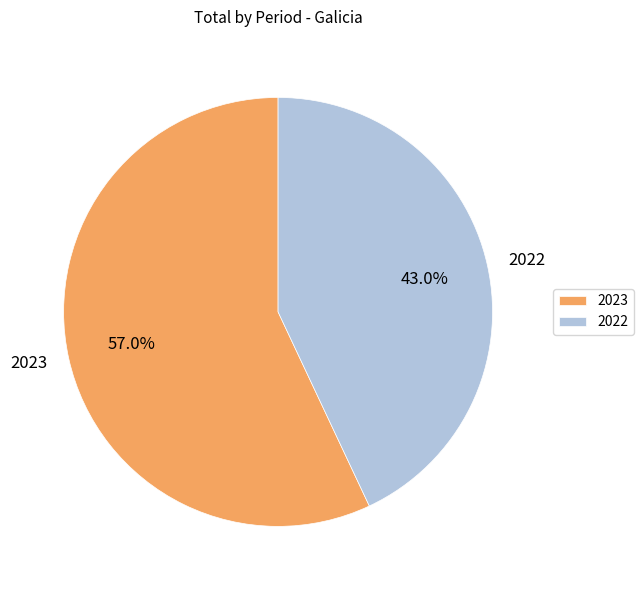

True or false: 2023 accounts for 57% of the total.

True